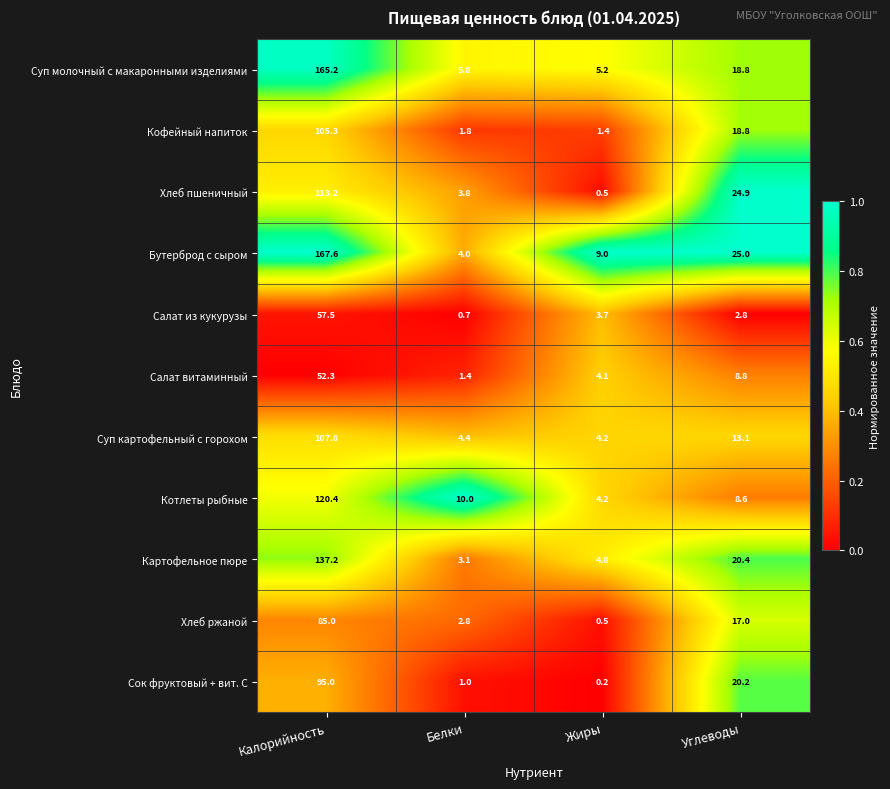

What is the lowest value of the Картофельное пюре series?

3.1